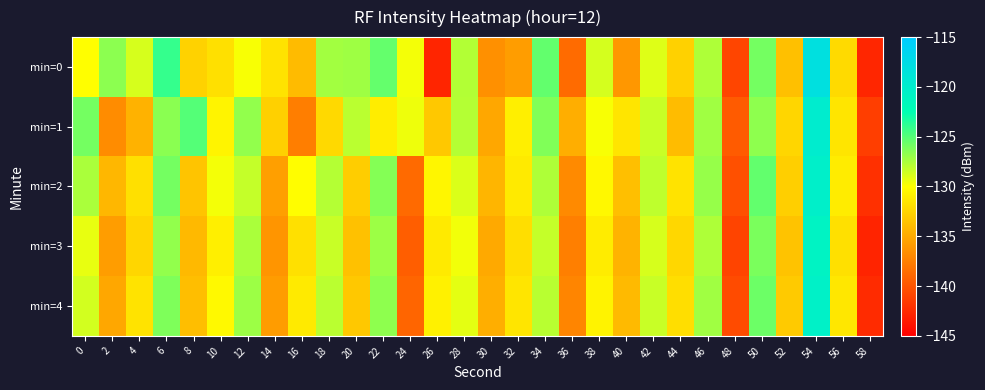

Between 2 and 32, which is larger?

2